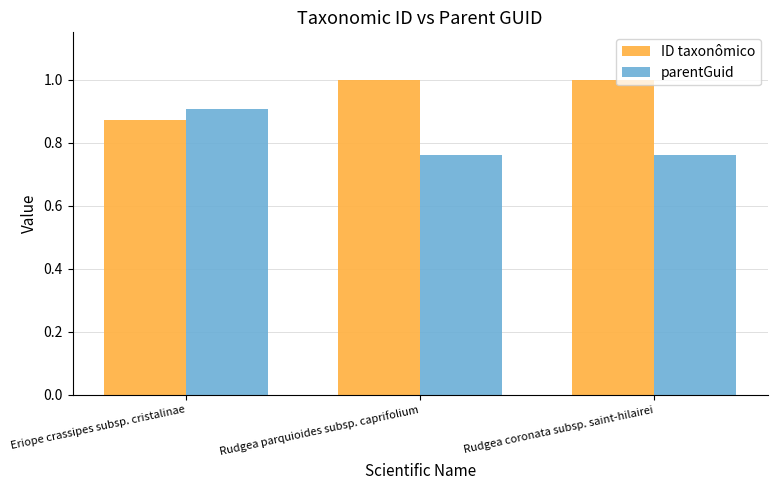

List the series in order of their peak value, highest first.

ID taxonômico, parentGuid